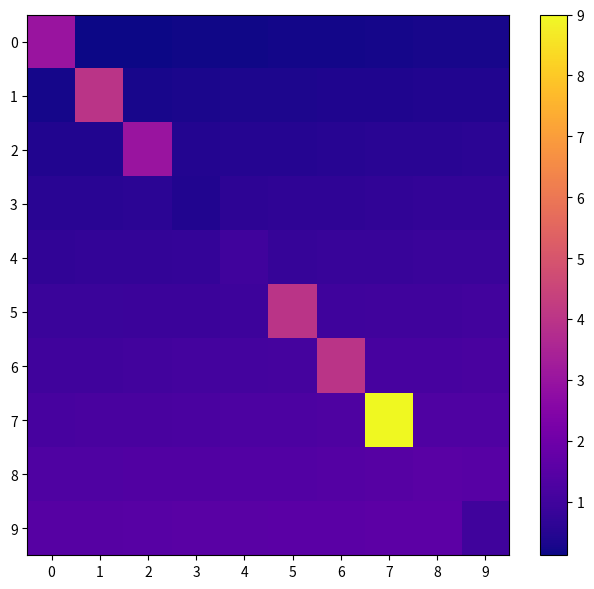

What is the difference between the maximum and second lowest values in the 2 series?

2.6